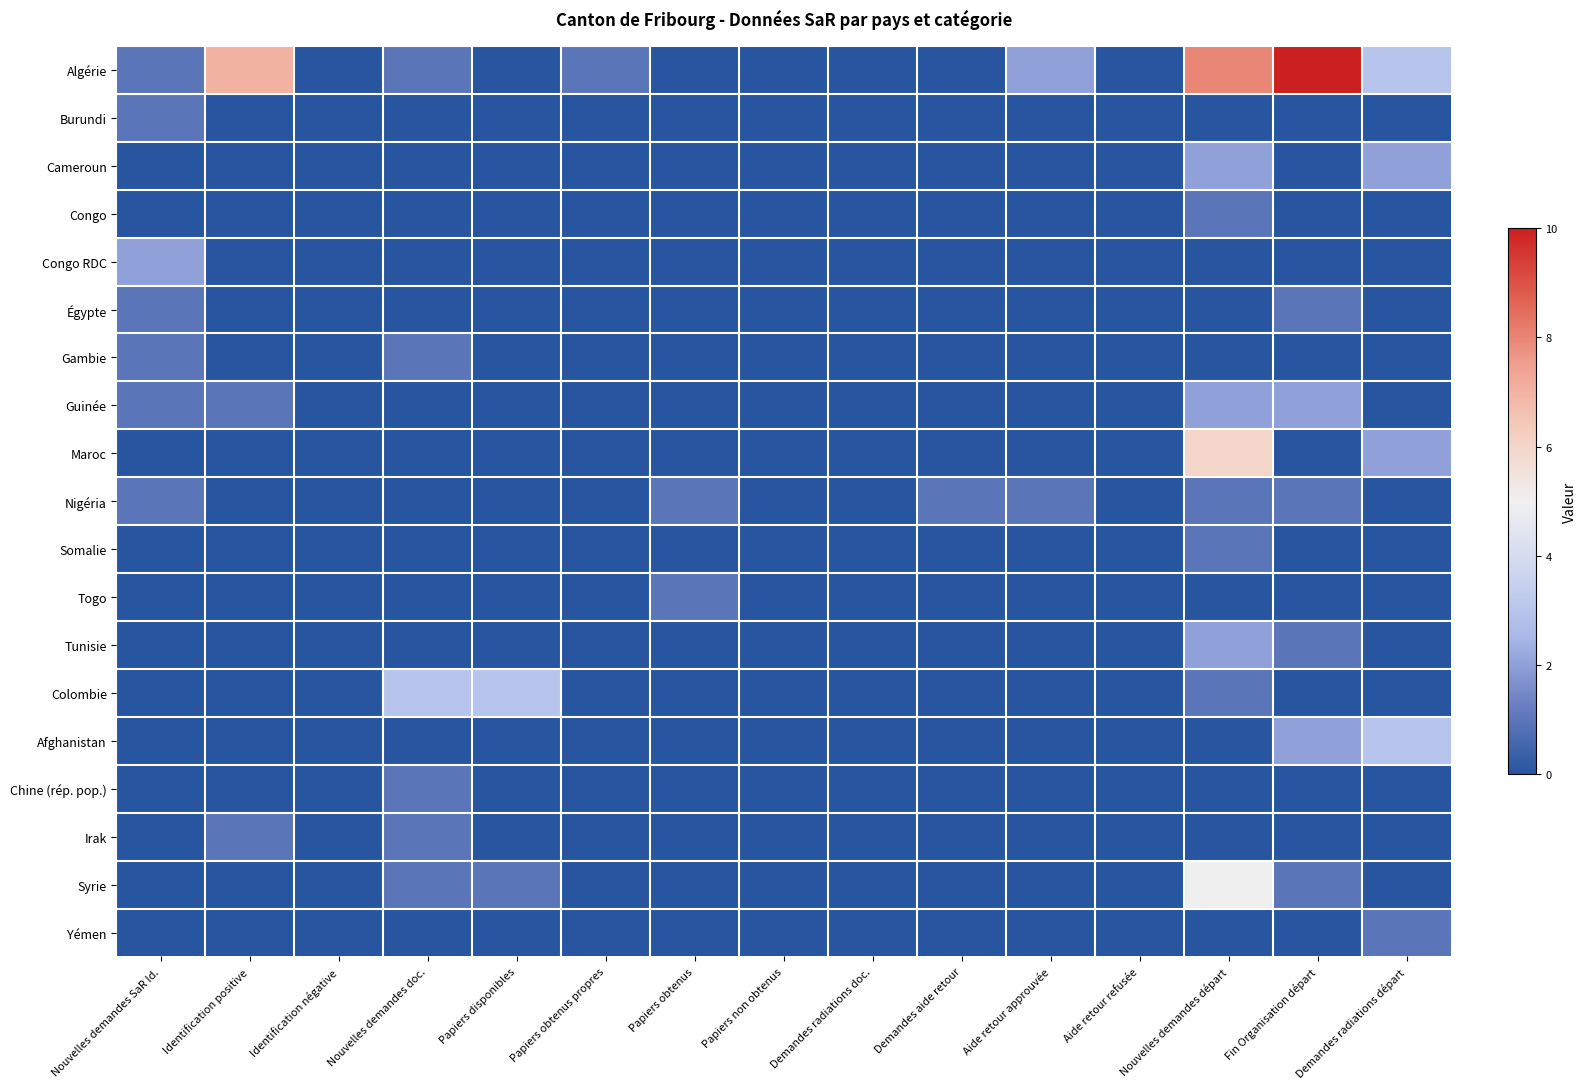

Reading right to left, transcribe all the data shown in this chart.

Algérie: Demandes radiations départ=3	Fin Organisation départ=10	Nouvelles demandes départ=8	Aide retour refusée=0	Aide retour approuvée=2	Demandes aide retour=0	Demandes radiations doc.=0	Papiers non obtenus=0	Papiers obtenus=0	Papiers obtenus propres=1	Papiers disponibles=0	Nouvelles demandes doc.=1	Identification négative=0	Identification positive=7	Nouvelles demandes SaR Id.=1
Burundi: Demandes radiations départ=0	Fin Organisation départ=0	Nouvelles demandes départ=0	Aide retour refusée=0	Aide retour approuvée=0	Demandes aide retour=0	Demandes radiations doc.=0	Papiers non obtenus=0	Papiers obtenus=0	Papiers obtenus propres=0	Papiers disponibles=0	Nouvelles demandes doc.=0	Identification négative=0	Identification positive=0	Nouvelles demandes SaR Id.=1
Cameroun: Demandes radiations départ=2	Fin Organisation départ=0	Nouvelles demandes départ=2	Aide retour refusée=0	Aide retour approuvée=0	Demandes aide retour=0	Demandes radiations doc.=0	Papiers non obtenus=0	Papiers obtenus=0	Papiers obtenus propres=0	Papiers disponibles=0	Nouvelles demandes doc.=0	Identification négative=0	Identification positive=0	Nouvelles demandes SaR Id.=0
Congo: Demandes radiations départ=0	Fin Organisation départ=0	Nouvelles demandes départ=1	Aide retour refusée=0	Aide retour approuvée=0	Demandes aide retour=0	Demandes radiations doc.=0	Papiers non obtenus=0	Papiers obtenus=0	Papiers obtenus propres=0	Papiers disponibles=0	Nouvelles demandes doc.=0	Identification négative=0	Identification positive=0	Nouvelles demandes SaR Id.=0
Congo RDC: Demandes radiations départ=0	Fin Organisation départ=0	Nouvelles demandes départ=0	Aide retour refusée=0	Aide retour approuvée=0	Demandes aide retour=0	Demandes radiations doc.=0	Papiers non obtenus=0	Papiers obtenus=0	Papiers obtenus propres=0	Papiers disponibles=0	Nouvelles demandes doc.=0	Identification négative=0	Identification positive=0	Nouvelles demandes SaR Id.=2
Égypte: Demandes radiations départ=0	Fin Organisation départ=1	Nouvelles demandes départ=0	Aide retour refusée=0	Aide retour approuvée=0	Demandes aide retour=0	Demandes radiations doc.=0	Papiers non obtenus=0	Papiers obtenus=0	Papiers obtenus propres=0	Papiers disponibles=0	Nouvelles demandes doc.=0	Identification négative=0	Identification positive=0	Nouvelles demandes SaR Id.=1
Gambie: Demandes radiations départ=0	Fin Organisation départ=0	Nouvelles demandes départ=0	Aide retour refusée=0	Aide retour approuvée=0	Demandes aide retour=0	Demandes radiations doc.=0	Papiers non obtenus=0	Papiers obtenus=0	Papiers obtenus propres=0	Papiers disponibles=0	Nouvelles demandes doc.=1	Identification négative=0	Identification positive=0	Nouvelles demandes SaR Id.=1
Guinée: Demandes radiations départ=0	Fin Organisation départ=2	Nouvelles demandes départ=2	Aide retour refusée=0	Aide retour approuvée=0	Demandes aide retour=0	Demandes radiations doc.=0	Papiers non obtenus=0	Papiers obtenus=0	Papiers obtenus propres=0	Papiers disponibles=0	Nouvelles demandes doc.=0	Identification négative=0	Identification positive=1	Nouvelles demandes SaR Id.=1
Maroc: Demandes radiations départ=2	Fin Organisation départ=0	Nouvelles demandes départ=6	Aide retour refusée=0	Aide retour approuvée=0	Demandes aide retour=0	Demandes radiations doc.=0	Papiers non obtenus=0	Papiers obtenus=0	Papiers obtenus propres=0	Papiers disponibles=0	Nouvelles demandes doc.=0	Identification négative=0	Identification positive=0	Nouvelles demandes SaR Id.=0
Nigéria: Demandes radiations départ=0	Fin Organisation départ=1	Nouvelles demandes départ=1	Aide retour refusée=0	Aide retour approuvée=1	Demandes aide retour=1	Demandes radiations doc.=0	Papiers non obtenus=0	Papiers obtenus=1	Papiers obtenus propres=0	Papiers disponibles=0	Nouvelles demandes doc.=0	Identification négative=0	Identification positive=0	Nouvelles demandes SaR Id.=1
Somalie: Demandes radiations départ=0	Fin Organisation départ=0	Nouvelles demandes départ=1	Aide retour refusée=0	Aide retour approuvée=0	Demandes aide retour=0	Demandes radiations doc.=0	Papiers non obtenus=0	Papiers obtenus=0	Papiers obtenus propres=0	Papiers disponibles=0	Nouvelles demandes doc.=0	Identification négative=0	Identification positive=0	Nouvelles demandes SaR Id.=0
Togo: Demandes radiations départ=0	Fin Organisation départ=0	Nouvelles demandes départ=0	Aide retour refusée=0	Aide retour approuvée=0	Demandes aide retour=0	Demandes radiations doc.=0	Papiers non obtenus=0	Papiers obtenus=1	Papiers obtenus propres=0	Papiers disponibles=0	Nouvelles demandes doc.=0	Identification négative=0	Identification positive=0	Nouvelles demandes SaR Id.=0
Tunisie: Demandes radiations départ=0	Fin Organisation départ=1	Nouvelles demandes départ=2	Aide retour refusée=0	Aide retour approuvée=0	Demandes aide retour=0	Demandes radiations doc.=0	Papiers non obtenus=0	Papiers obtenus=0	Papiers obtenus propres=0	Papiers disponibles=0	Nouvelles demandes doc.=0	Identification négative=0	Identification positive=0	Nouvelles demandes SaR Id.=0
Colombie: Demandes radiations départ=0	Fin Organisation départ=0	Nouvelles demandes départ=1	Aide retour refusée=0	Aide retour approuvée=0	Demandes aide retour=0	Demandes radiations doc.=0	Papiers non obtenus=0	Papiers obtenus=0	Papiers obtenus propres=0	Papiers disponibles=3	Nouvelles demandes doc.=3	Identification négative=0	Identification positive=0	Nouvelles demandes SaR Id.=0
Afghanistan: Demandes radiations départ=3	Fin Organisation départ=2	Nouvelles demandes départ=0	Aide retour refusée=0	Aide retour approuvée=0	Demandes aide retour=0	Demandes radiations doc.=0	Papiers non obtenus=0	Papiers obtenus=0	Papiers obtenus propres=0	Papiers disponibles=0	Nouvelles demandes doc.=0	Identification négative=0	Identification positive=0	Nouvelles demandes SaR Id.=0
Chine (rép. pop.): Demandes radiations départ=0	Fin Organisation départ=0	Nouvelles demandes départ=0	Aide retour refusée=0	Aide retour approuvée=0	Demandes aide retour=0	Demandes radiations doc.=0	Papiers non obtenus=0	Papiers obtenus=0	Papiers obtenus propres=0	Papiers disponibles=0	Nouvelles demandes doc.=1	Identification négative=0	Identification positive=0	Nouvelles demandes SaR Id.=0
Irak: Demandes radiations départ=0	Fin Organisation départ=0	Nouvelles demandes départ=0	Aide retour refusée=0	Aide retour approuvée=0	Demandes aide retour=0	Demandes radiations doc.=0	Papiers non obtenus=0	Papiers obtenus=0	Papiers obtenus propres=0	Papiers disponibles=0	Nouvelles demandes doc.=1	Identification négative=0	Identification positive=1	Nouvelles demandes SaR Id.=0
Syrie: Demandes radiations départ=0	Fin Organisation départ=1	Nouvelles demandes départ=5	Aide retour refusée=0	Aide retour approuvée=0	Demandes aide retour=0	Demandes radiations doc.=0	Papiers non obtenus=0	Papiers obtenus=0	Papiers obtenus propres=0	Papiers disponibles=1	Nouvelles demandes doc.=1	Identification négative=0	Identification positive=0	Nouvelles demandes SaR Id.=0
Yémen: Demandes radiations départ=1	Fin Organisation départ=0	Nouvelles demandes départ=0	Aide retour refusée=0	Aide retour approuvée=0	Demandes aide retour=0	Demandes radiations doc.=0	Papiers non obtenus=0	Papiers obtenus=0	Papiers obtenus propres=0	Papiers disponibles=0	Nouvelles demandes doc.=0	Identification négative=0	Identification positive=0	Nouvelles demandes SaR Id.=0